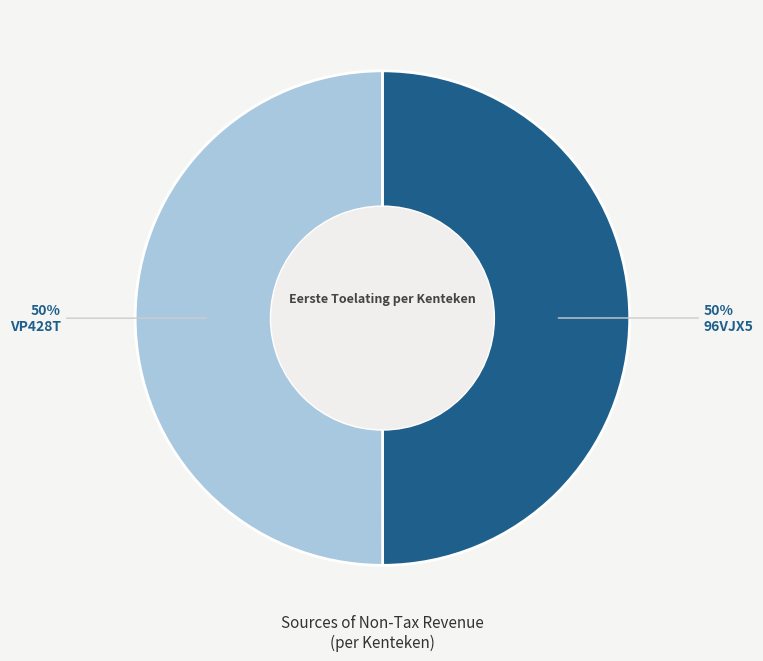

Do 96VJX5 and VP428T together represent more than half of the pie?

Yes